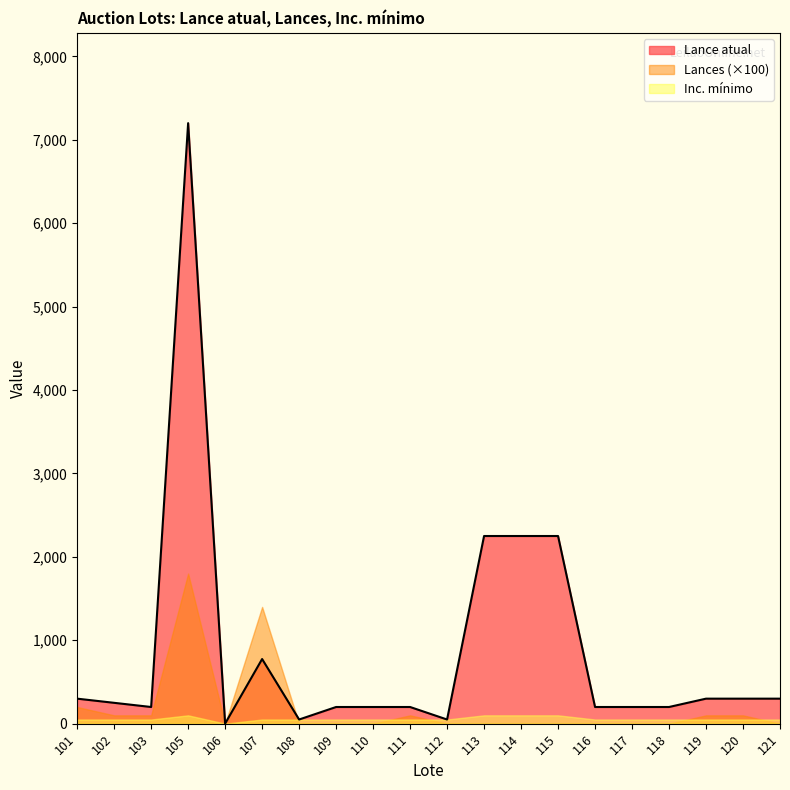

True or false: Lances and Inc. mínimo cross at least once.

False